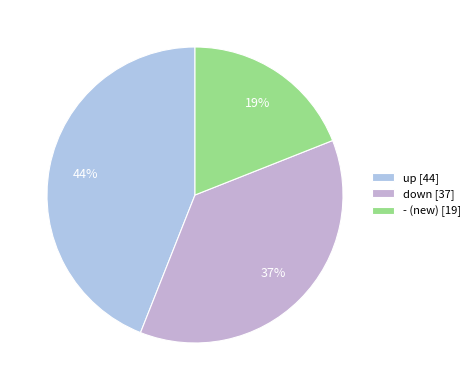

Is there a majority slice in this chart?

No